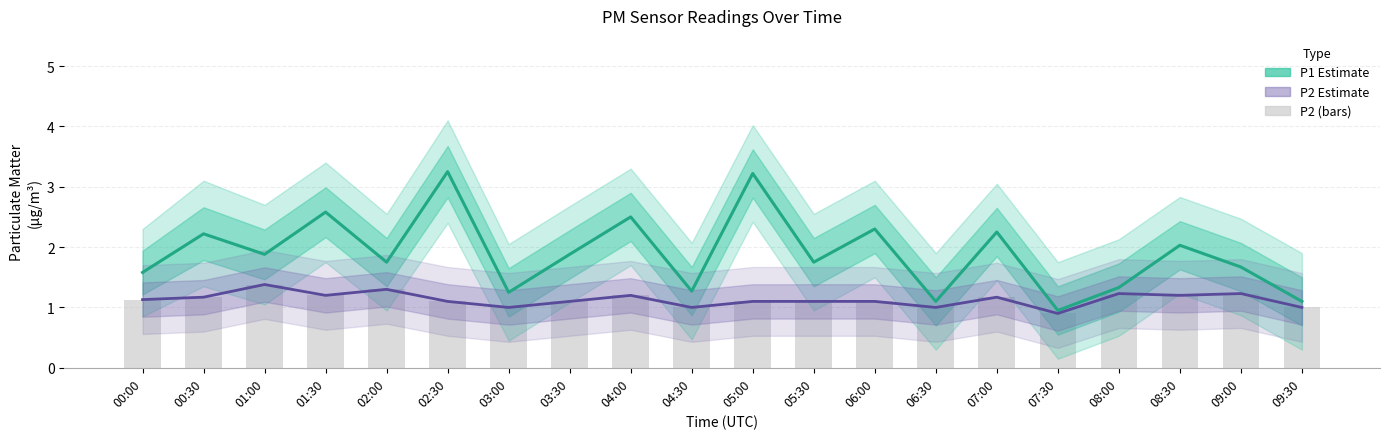

How many categories are shown in the chart?

20